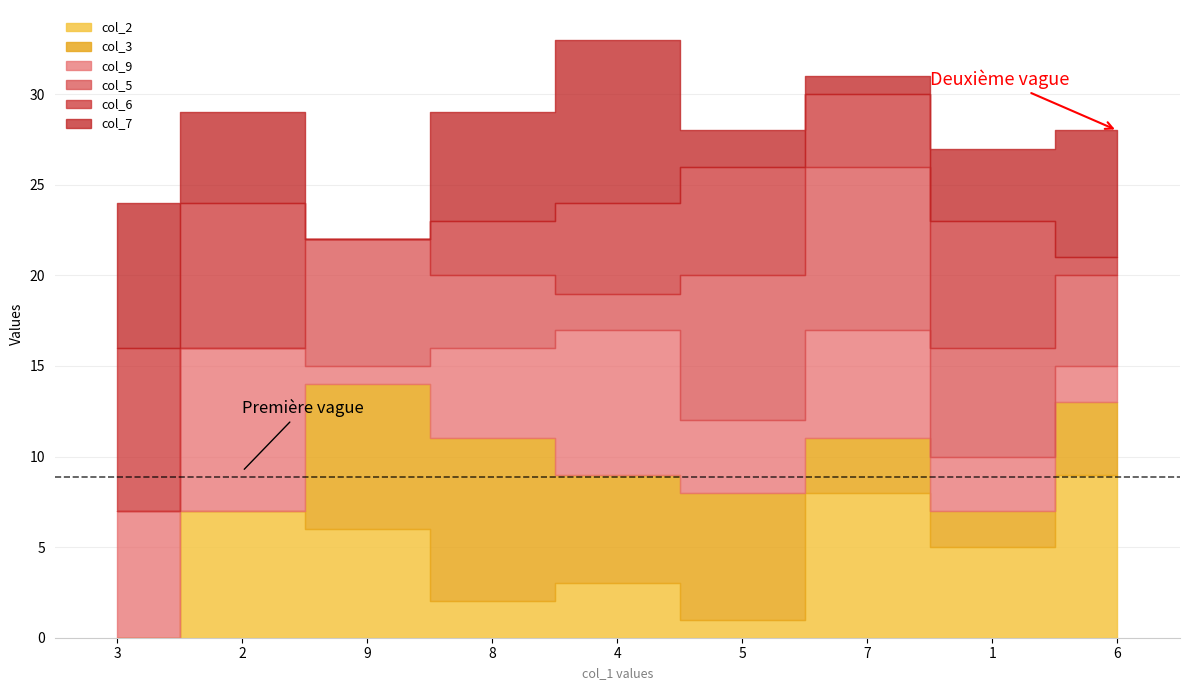

What is the total value across all series at 6?

28